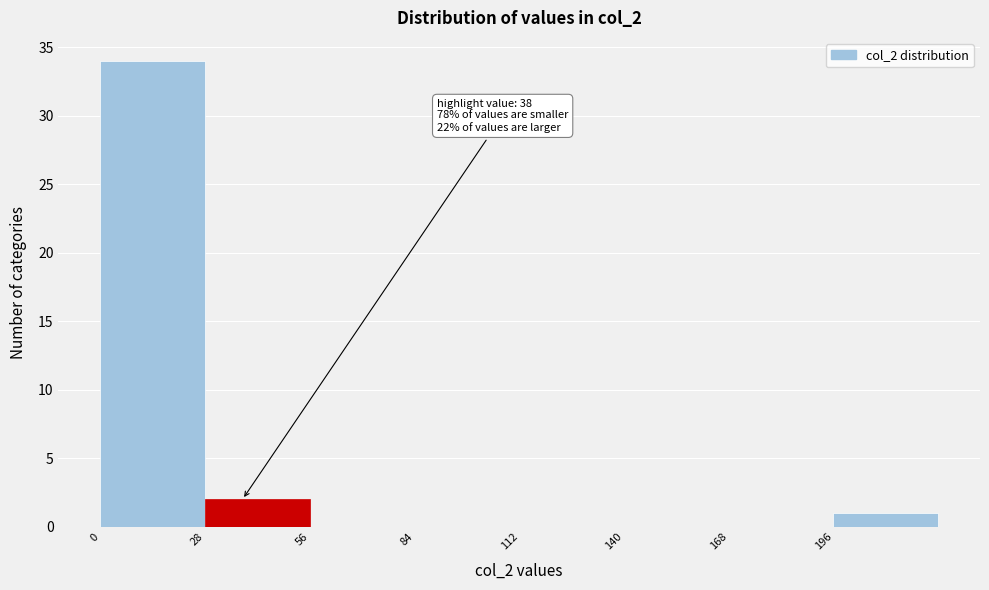

Over which range of the x-axis is the bar tallest?

0 to 28